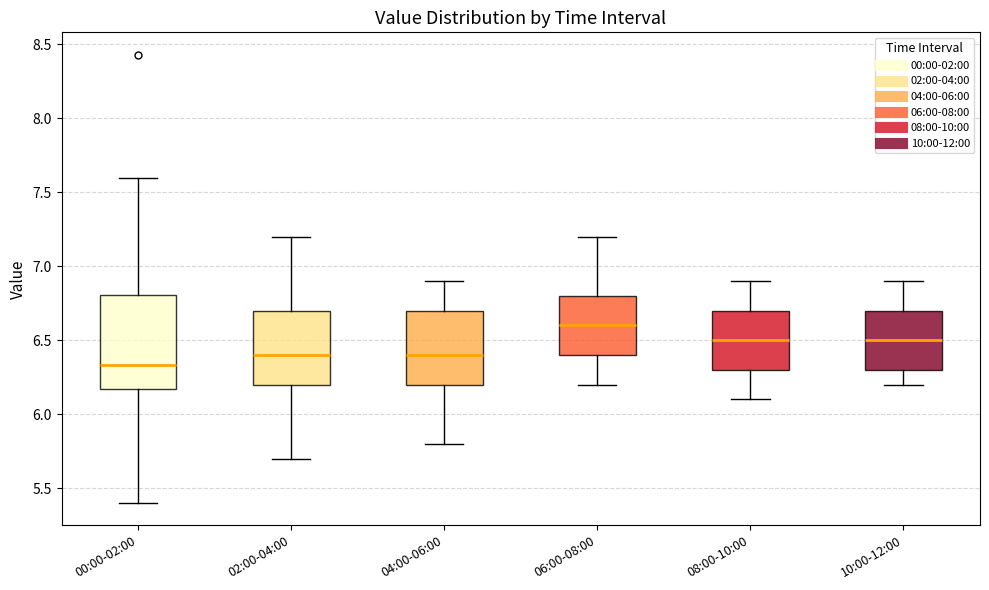

Which box's median line is the lowest?

00:00-02:00